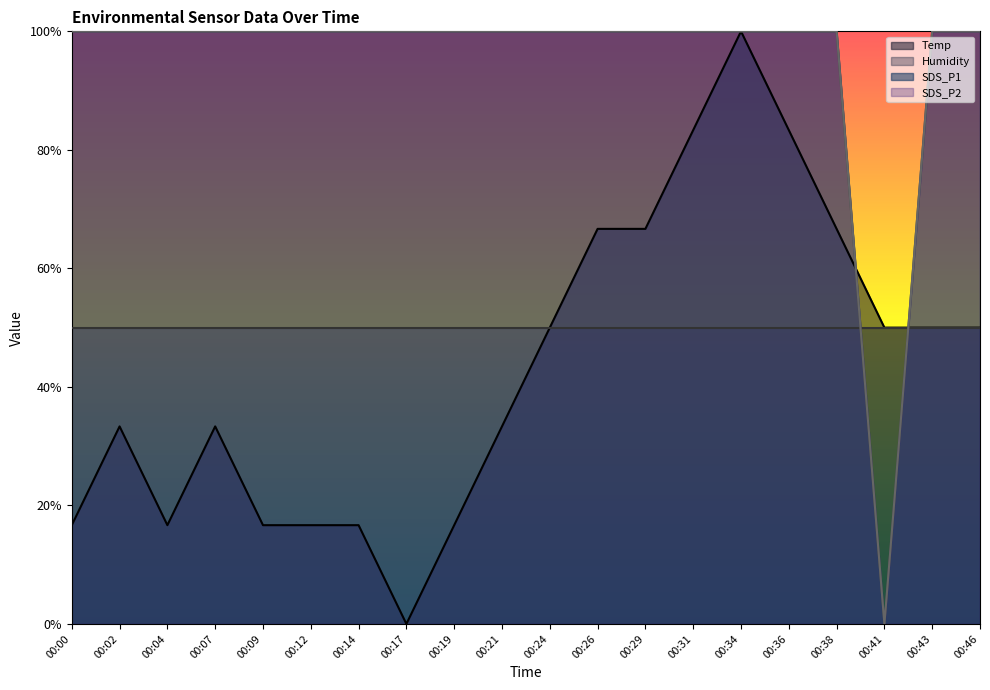

What is the value of the Temp point at the 20th from the left?

50.0